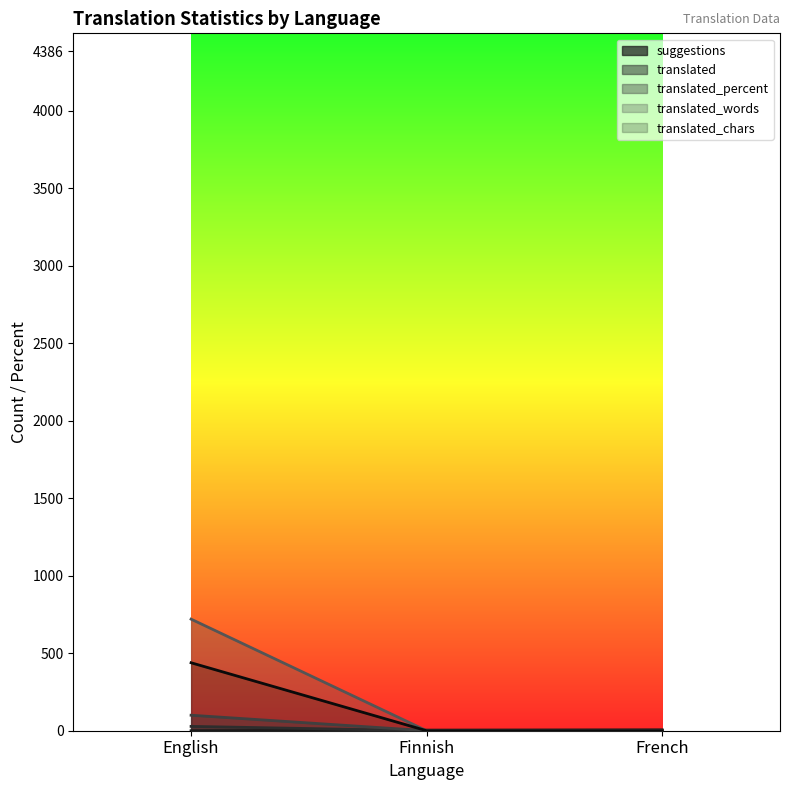

Reading right to left, extract all data points from this chart.

suggestions: 6.0	4.0	0.0
translated: 0.0	0.0	28.0
translated_percent: 0.0	0.0	100.0
translated_words: 0.0	0.0	438.6
translated_chars: 0.0	0.0	720.0